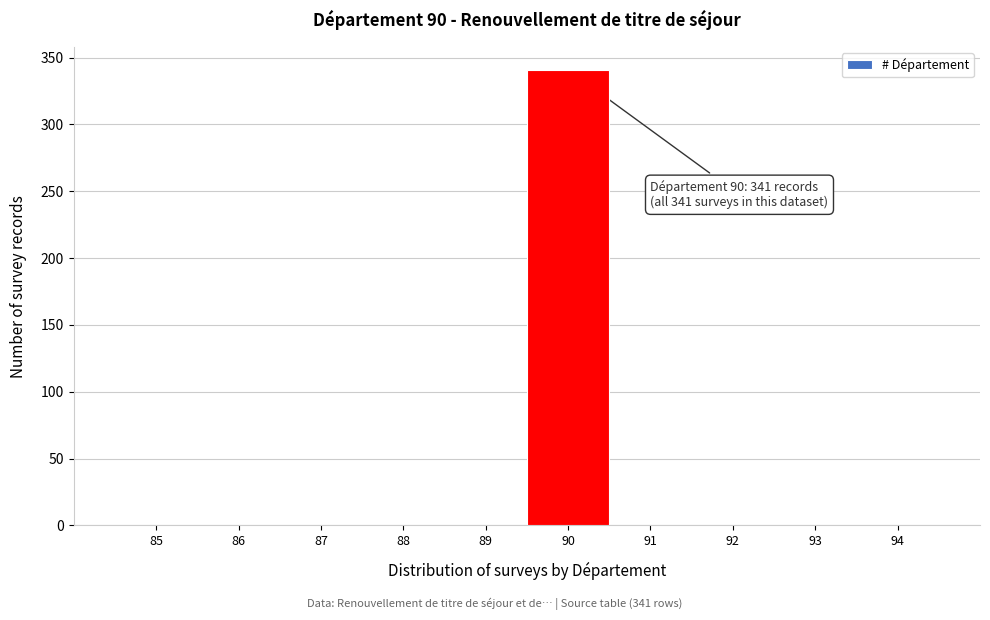

Reading left to right, transcribe all the data shown in this chart.

85=0	86=0	87=0	88=0	89=0	90=341	91=0	92=0	93=0	94=0